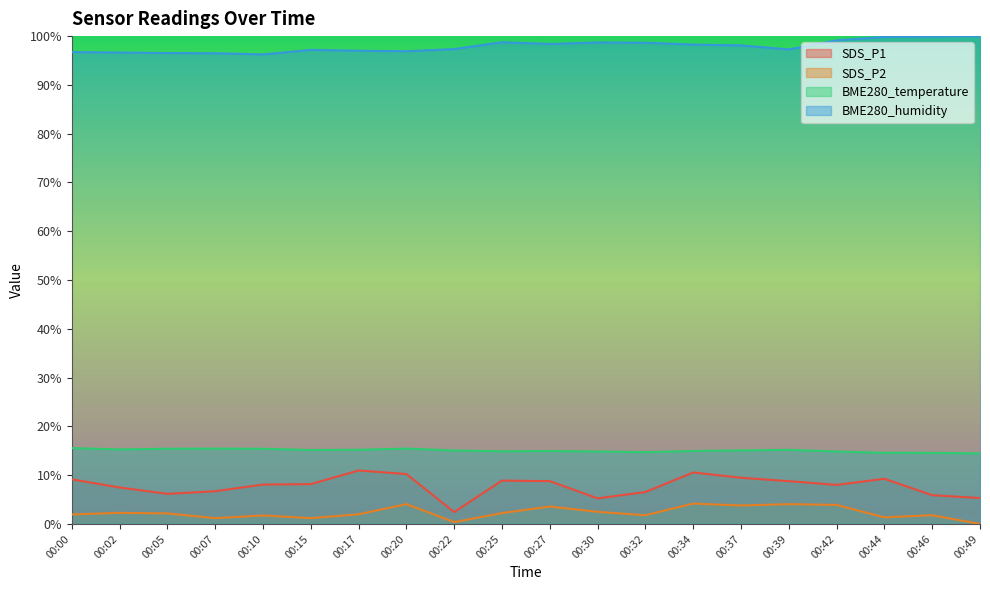

At which label is BME280_humidity closest to 98?

00:37